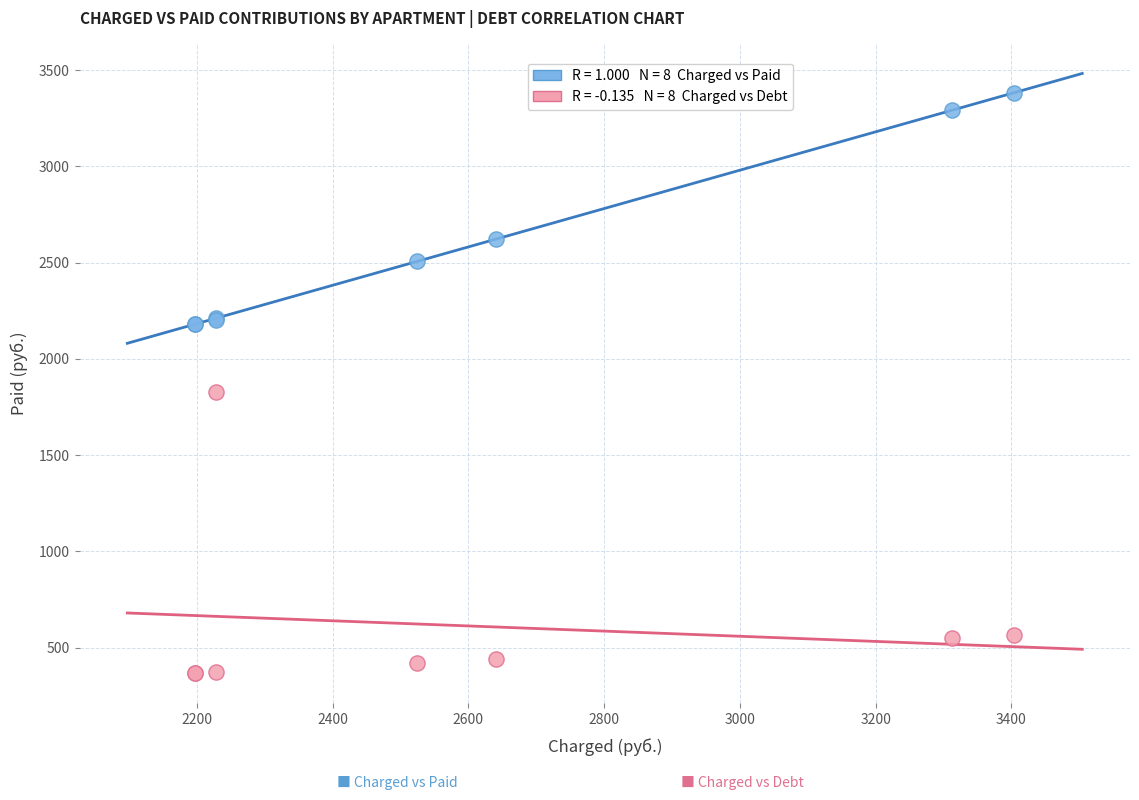

Across all series, what Y value is closest to 1874?

1828.8